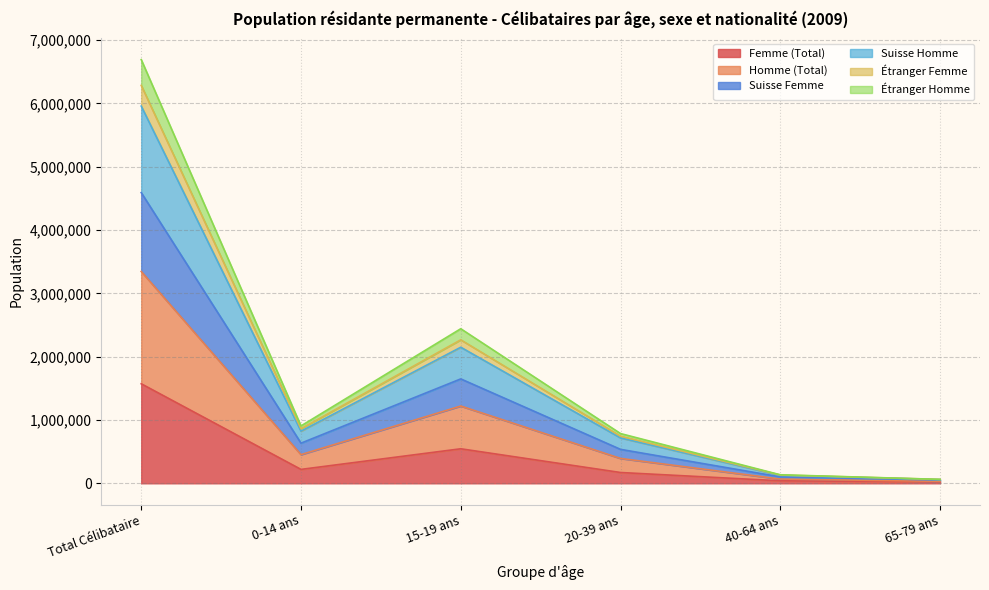

What is the approximate value of Suisse Homme at Total Célibataire?

5958391